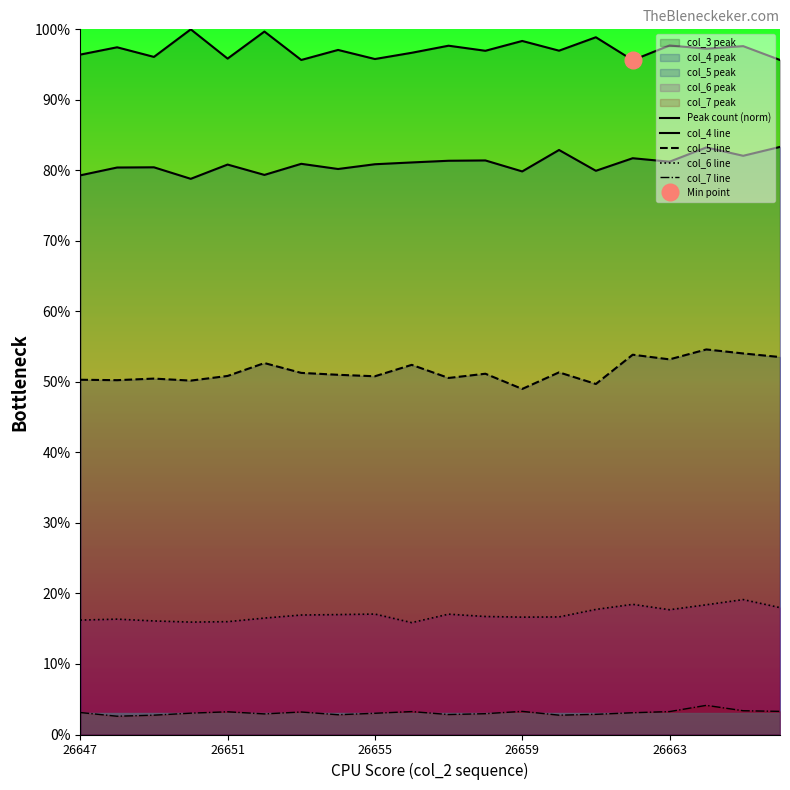

What is the difference between the maximum and minimum values in the col_5 line series?

5.6